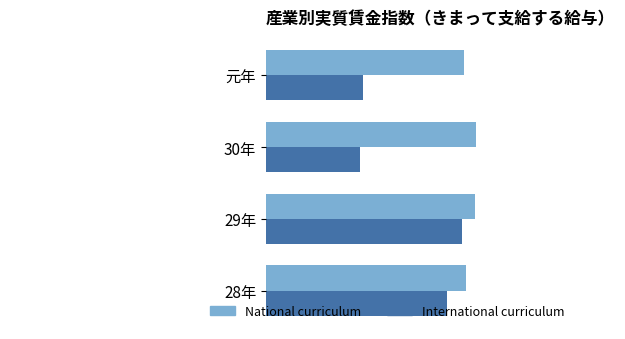

What value does the International curriculum series have at 30年?

87.2